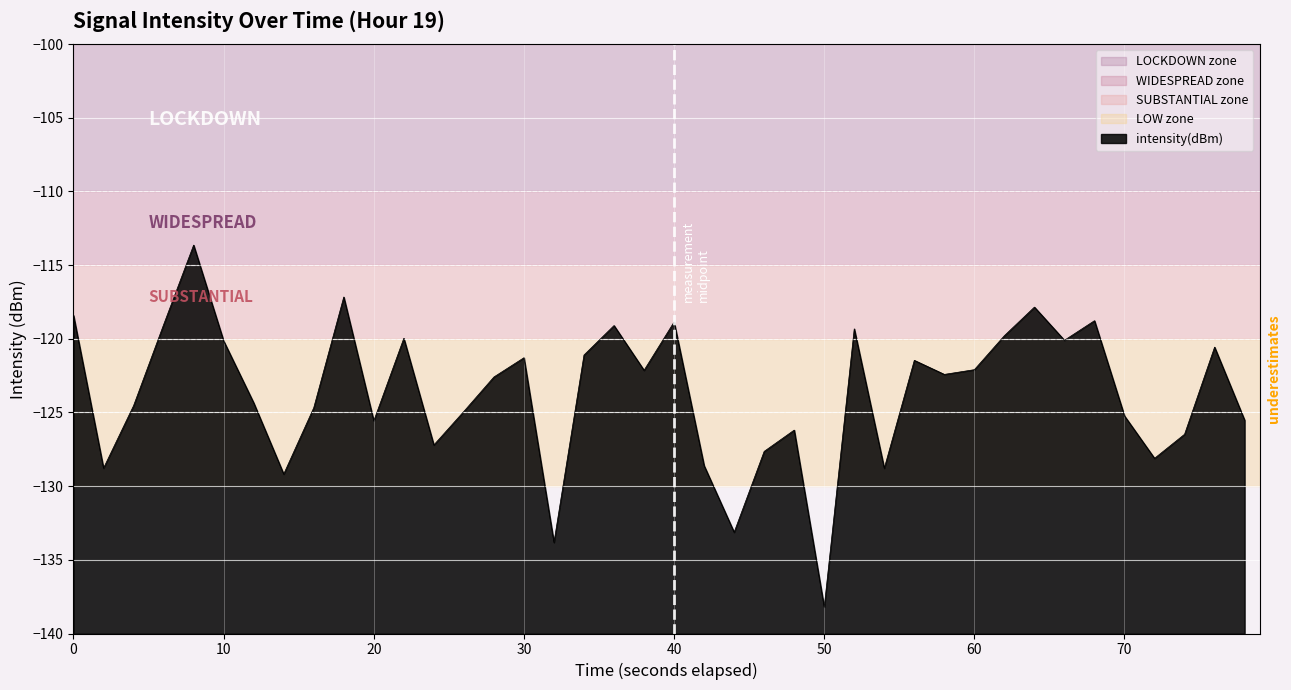

What is the maximum value shown in the chart?

-113.6